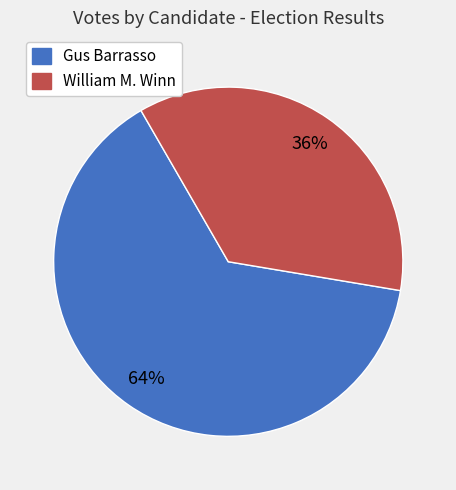

How many segments does this pie chart have?

2